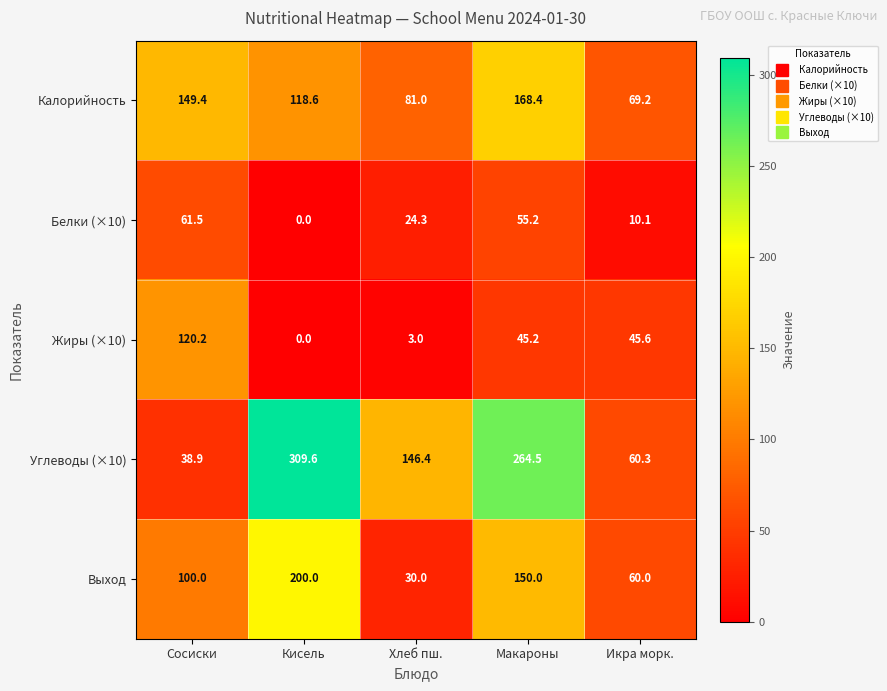

The Выход series shows 236.9 at Макароны. True or false?

False